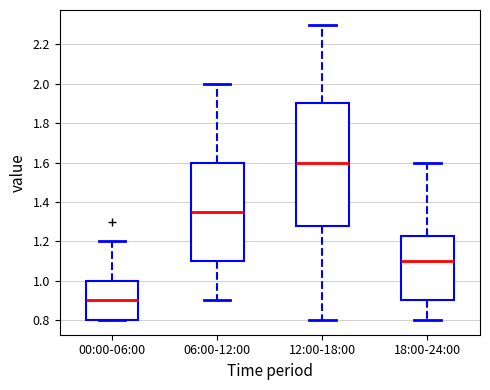

Where is the upper edge of the box for 18:00-24:00 on the y-axis? The values are not printed on the chart, so give them approximately, as read against the axis.

1.22